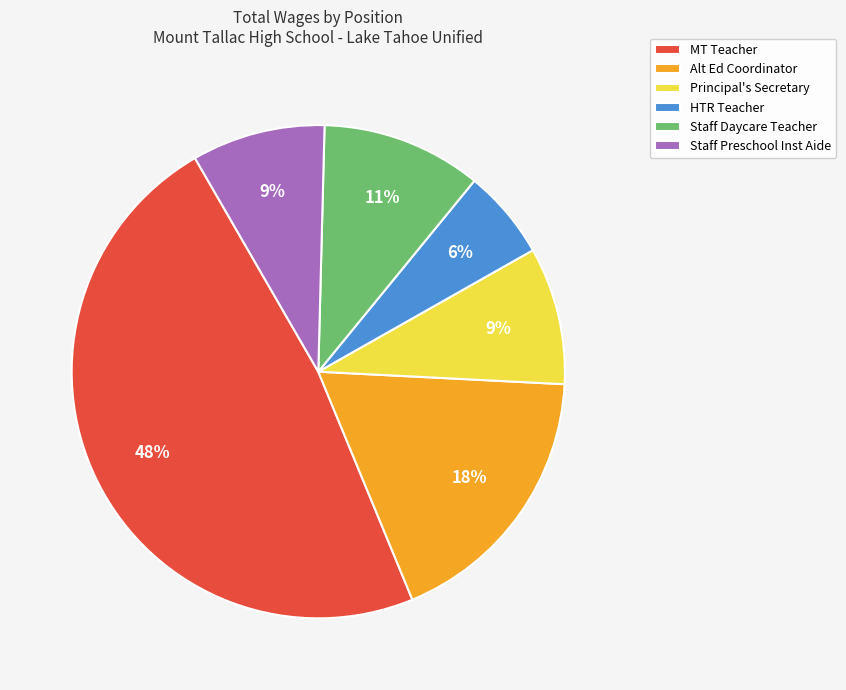

Is it true that MT Teacher is 37% of the pie?

False